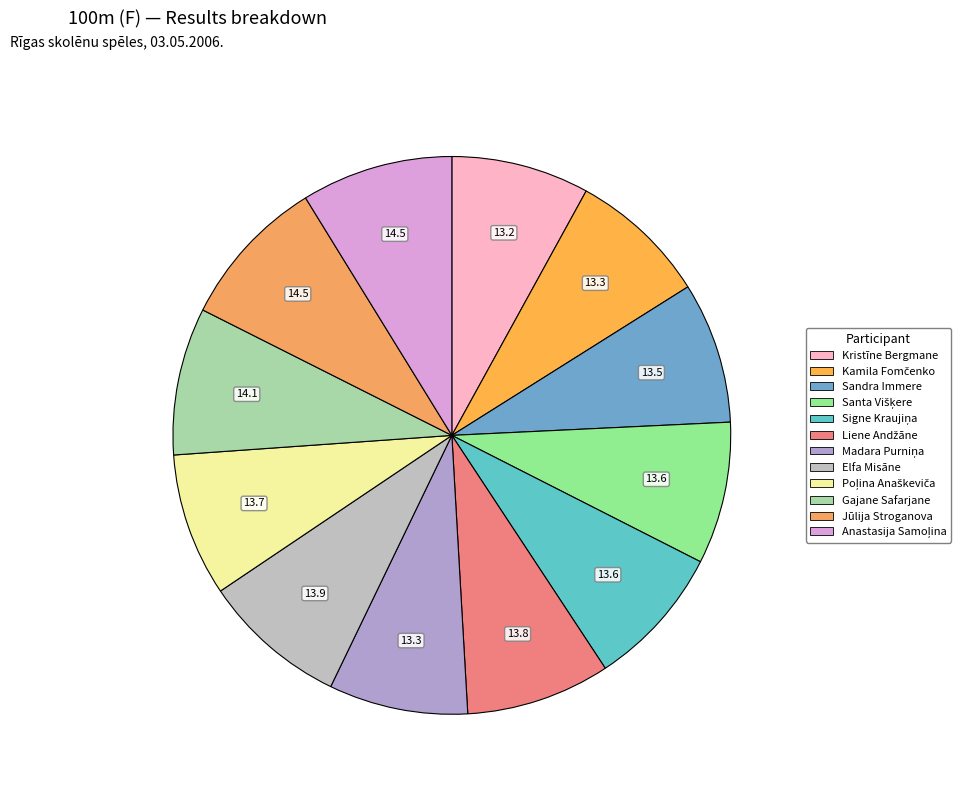

True or false: Gajane Safarjane accounts for 9% of the total.

True